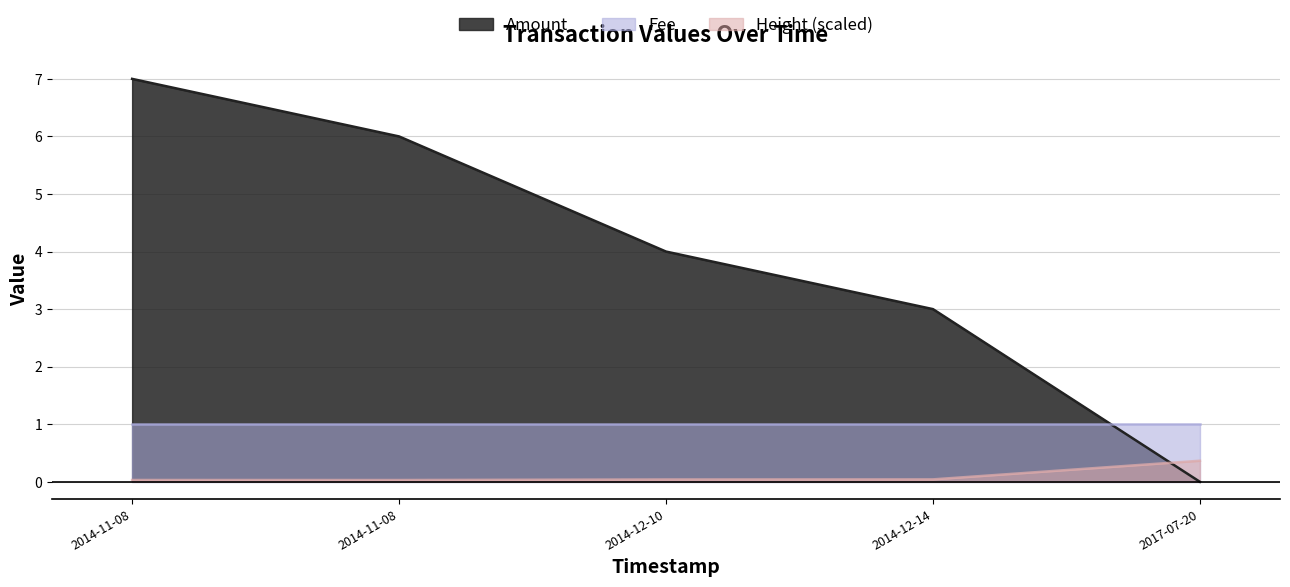

At how many categories does at least one series exceed 5?

2